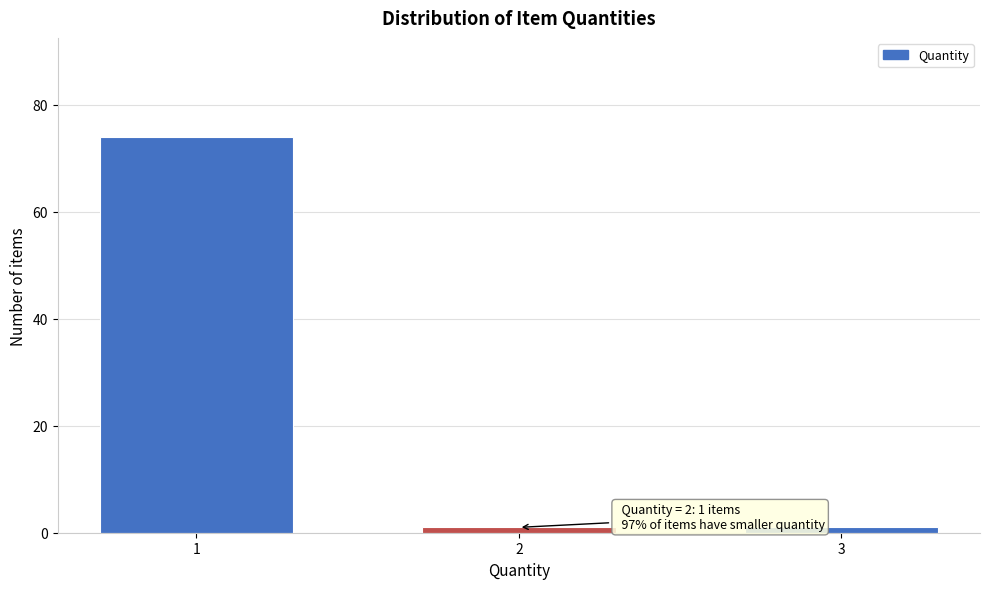

Reading right to left, transcribe all the data shown in this chart.

1	1	74